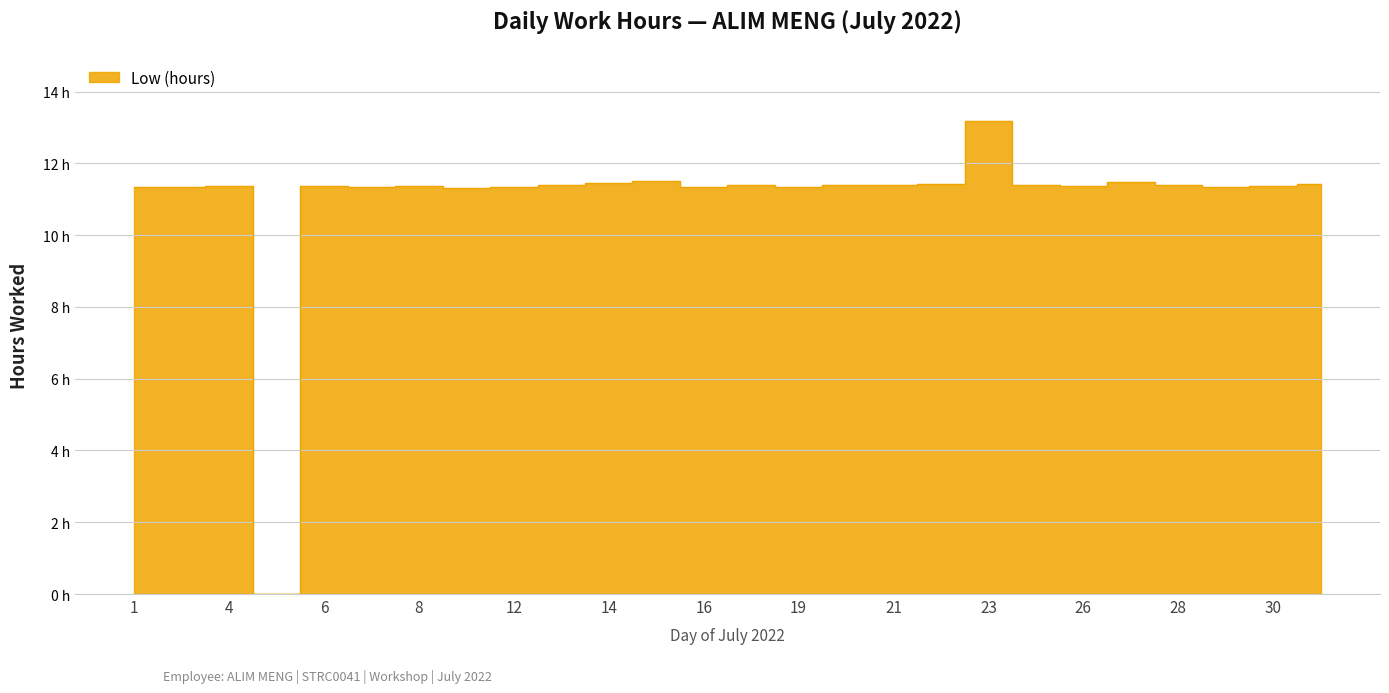

How many lines are shown in the chart?

1